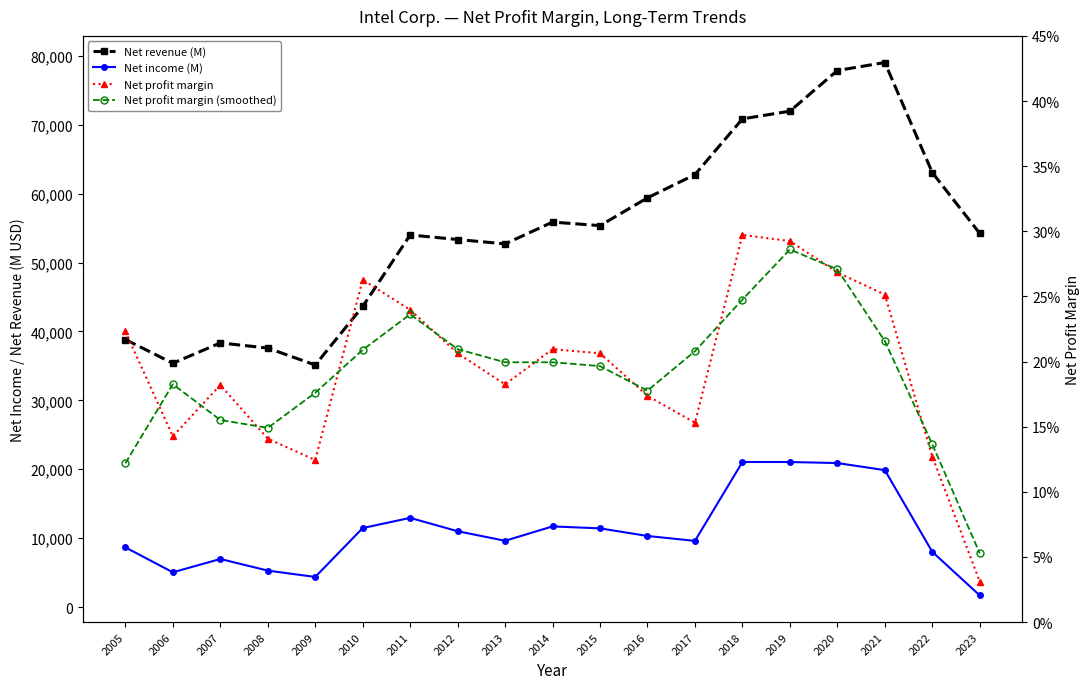

True or false: Net profit margin (smoothed) and Net profit margin cross at least once.

True